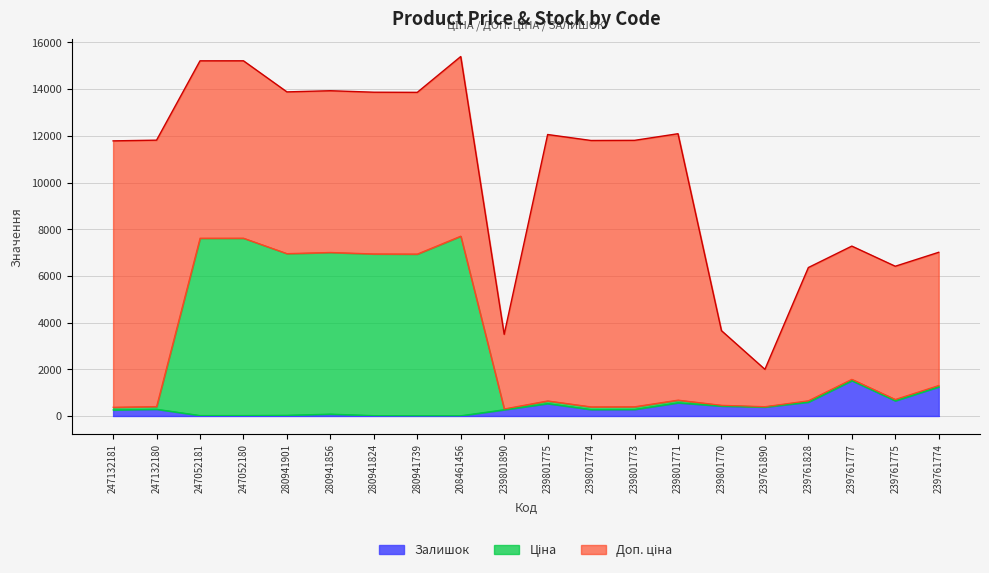

What is the maximum value for Залишок?

1514.0